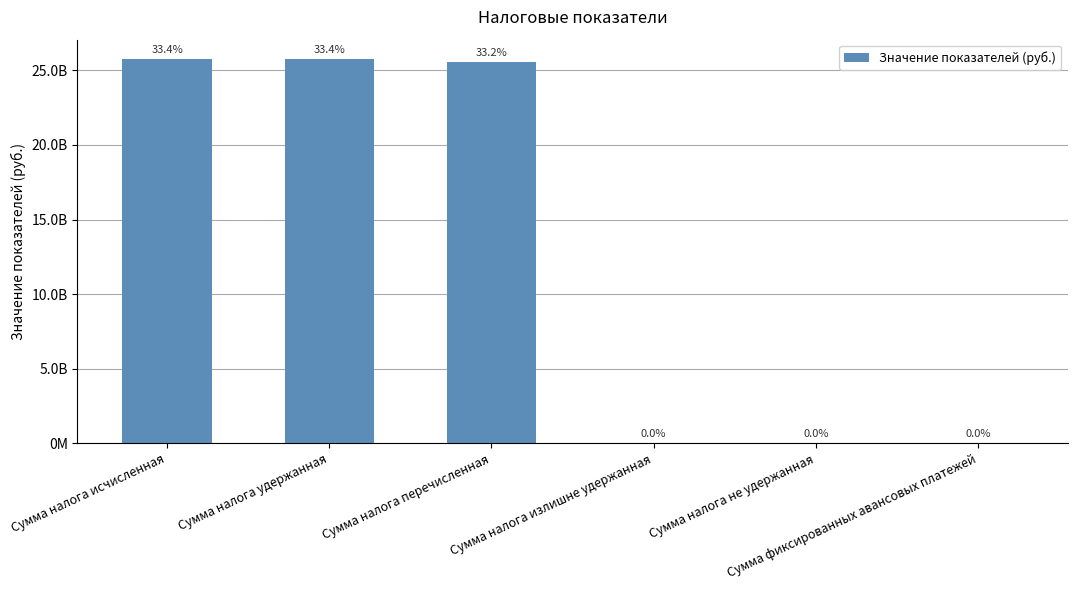

Reading left to right, what are all the values shown in this chart?

Сумма налога исчисленная=25774741375	Сумма налога удержанная=25748181836	Сумма налога перечисленная=25571731575	Сумма налога излишне удержанная=3308883	Сумма налога не удержанная=14488795	Сумма фиксированных авансовых платежей=11115102